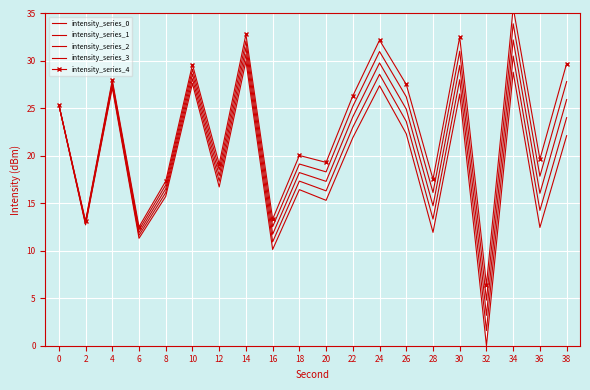

Which series has the largest total across all categories?

intensity_series_4